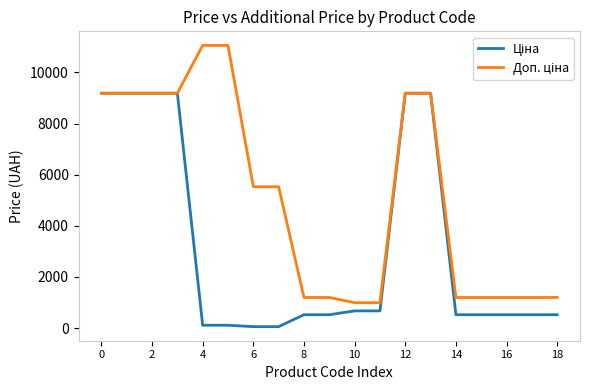

What is the average value of the Доп. ціна series?

5191.6